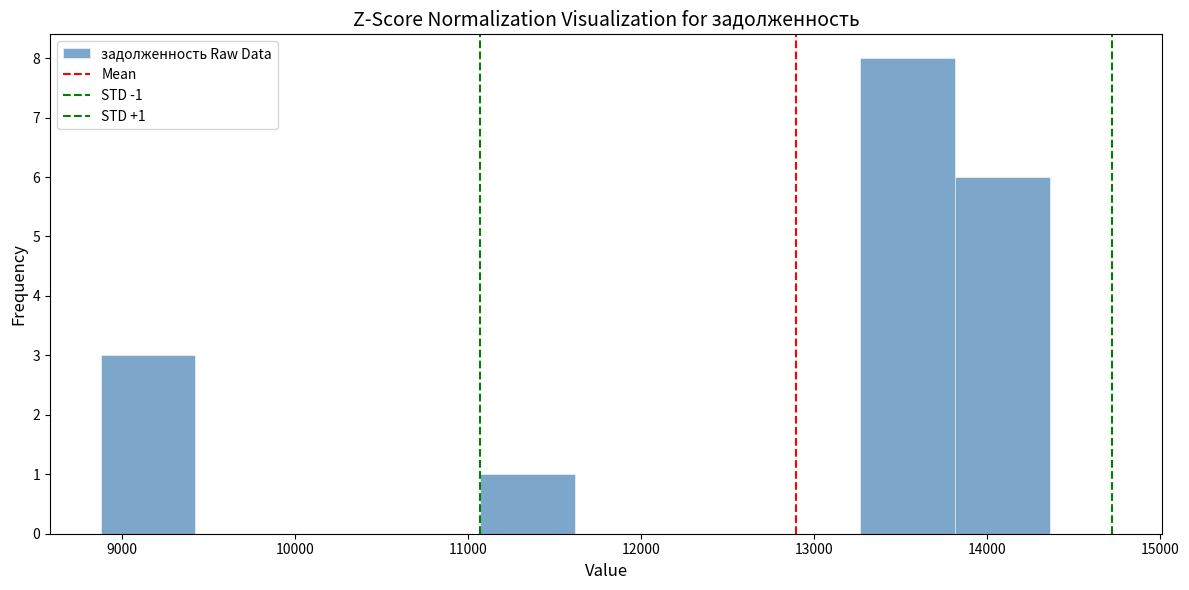

Over which range of the x-axis is the bar tallest?

13300 to 13800